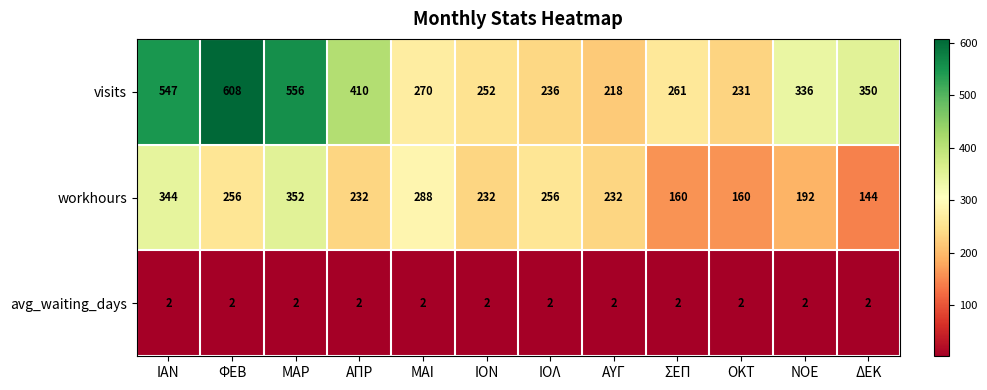

True or false: visits has a value of 270 at ΜΑΙ.

True